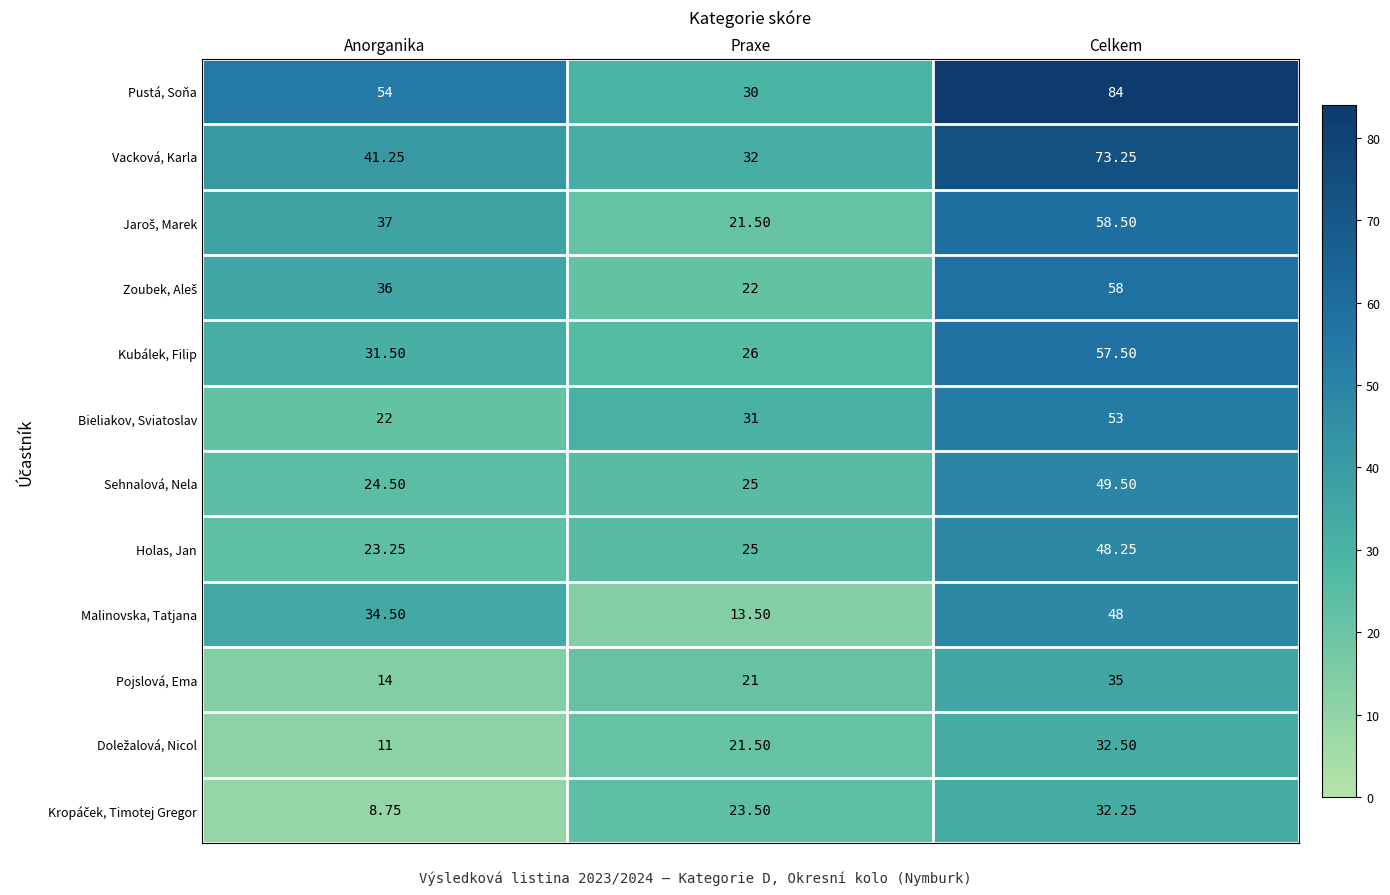

Which category has the highest value across all series?

Celkem